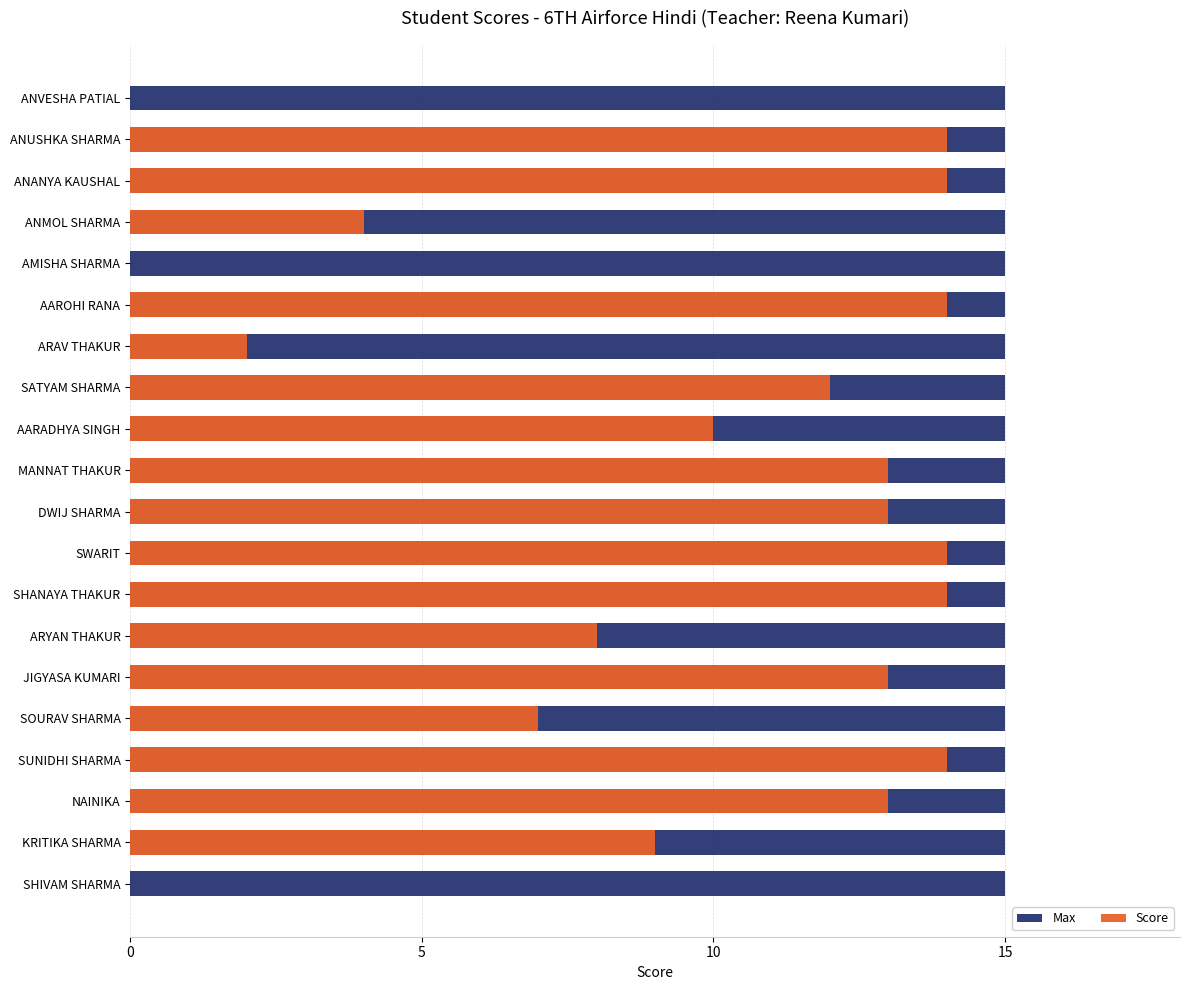

How many bars are there in each group?

2